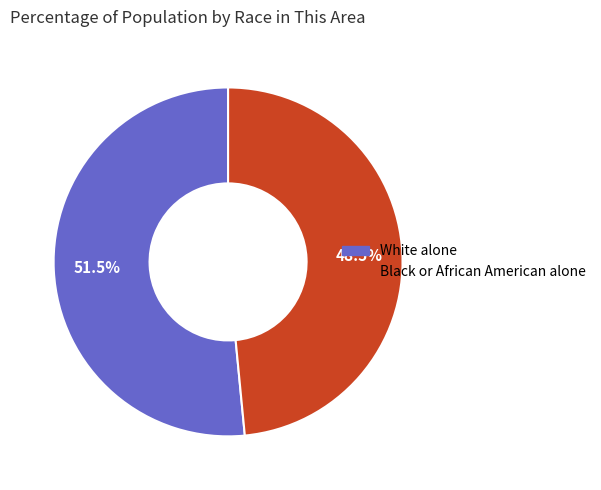

Is there any slice that represents more than half of the pie?

Yes